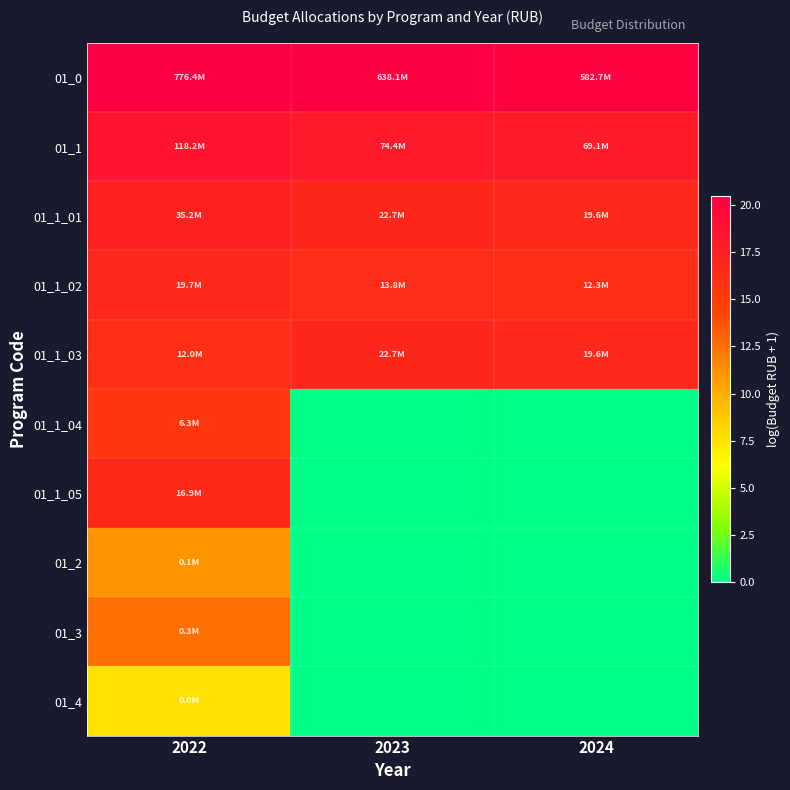

At 2023, list the series in order from largest to smallest.

01_0, 01_1, 01_1_01, 01_1_03, 01_1_02, 01_1_04, 01_1_05, 01_2, 01_3, 01_4